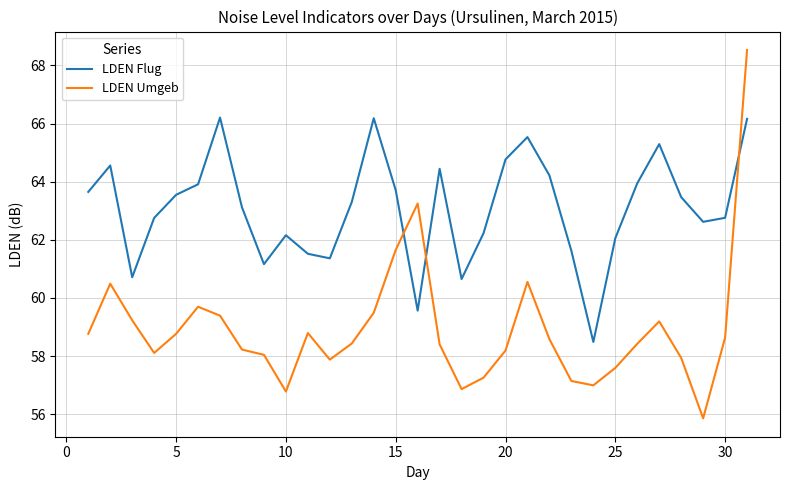

Rank the series by their maximum value, from highest to lowest.

LDEN Umgeb, LDEN Flug